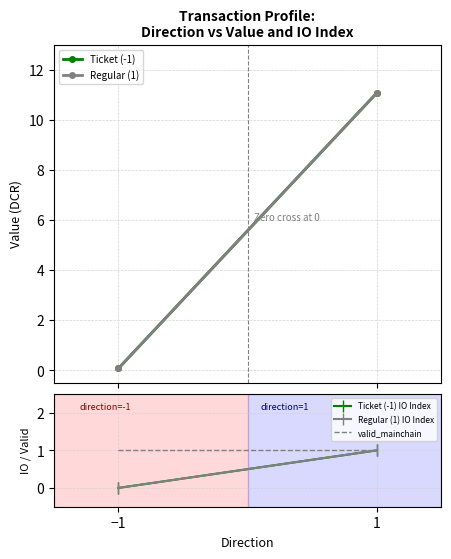

What is the average value of the Ticket (-1) IO Index series?

0.5